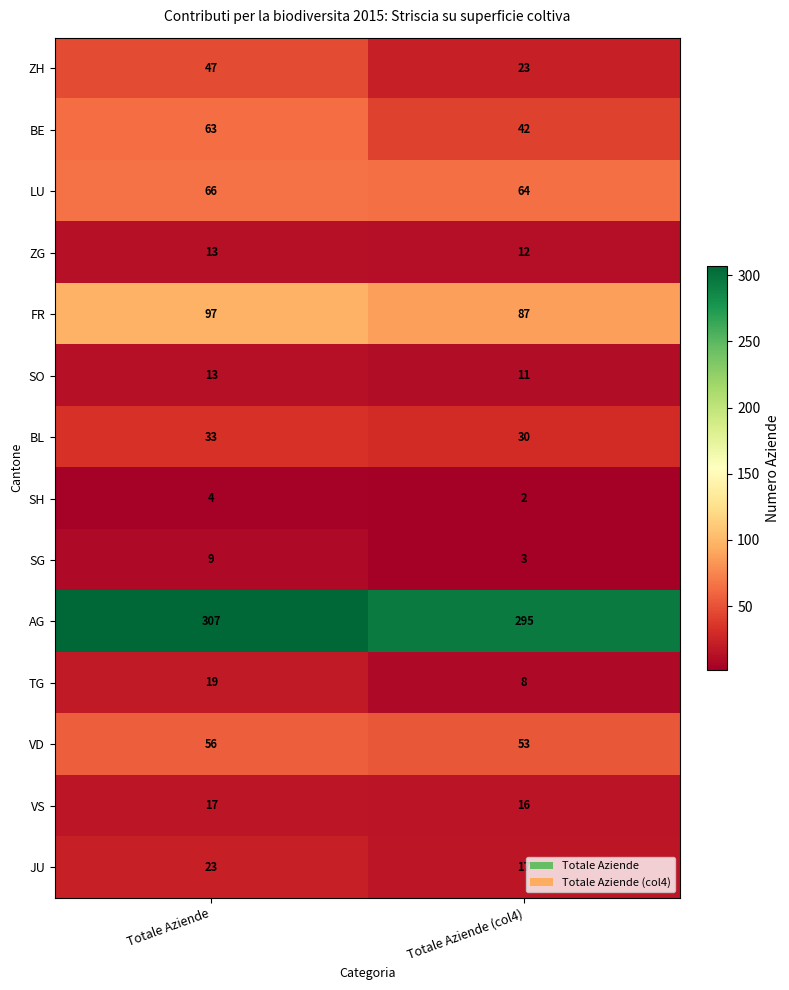

Rank the categories by VS value from lowest to highest.

Totale Aziende (col4), Totale Aziende